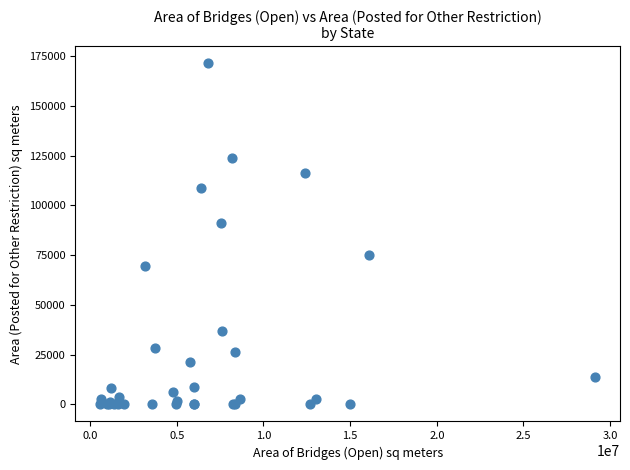

What Y value in the scatter plot is closest to 85723?

91105.7